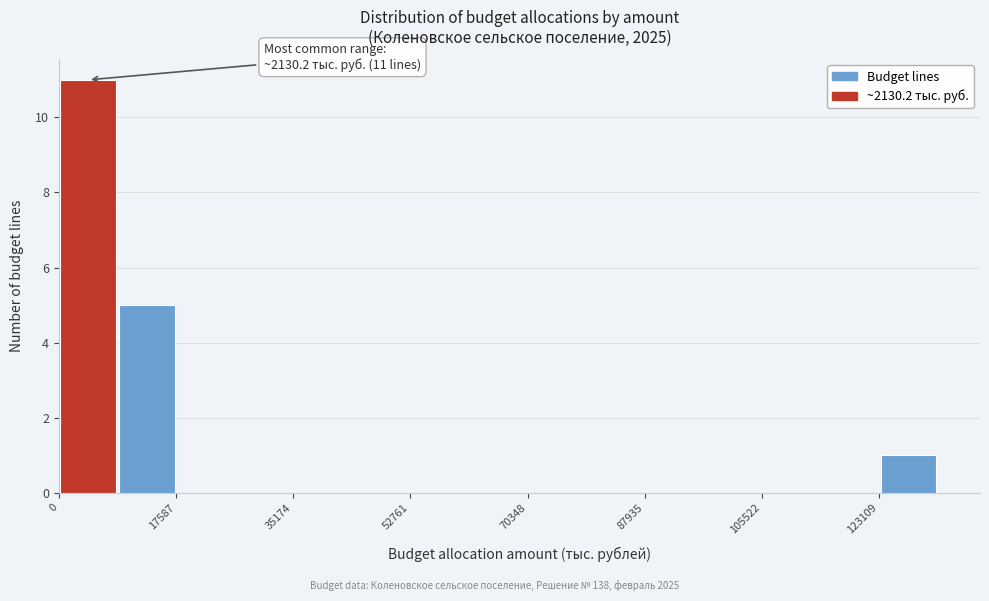

Over which range of the x-axis is the bar tallest?

0 to 8000